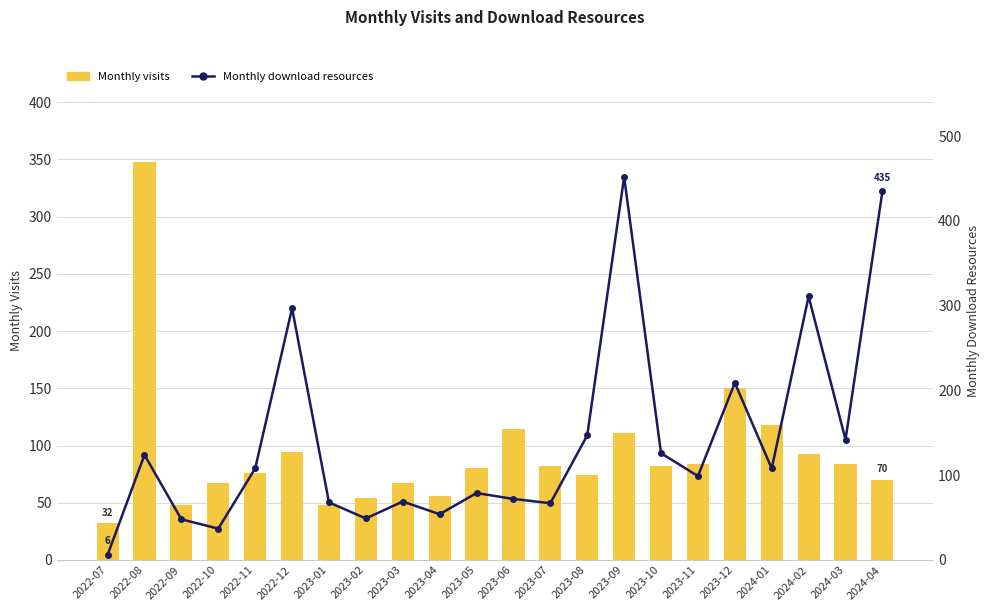

Which series has the largest range (max minus min)?

Monthly download resources